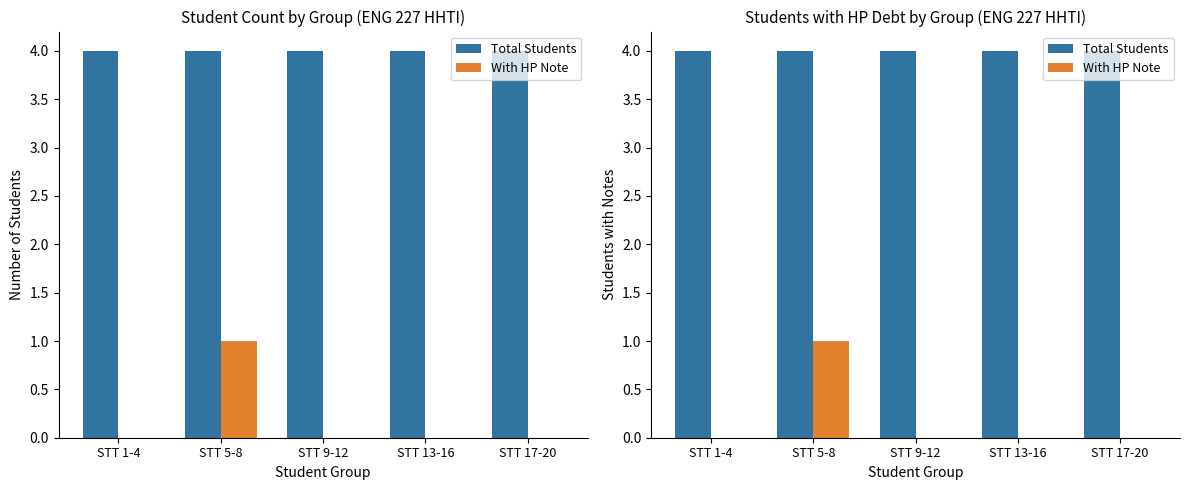

What is the label of the 5th bar from the right?

STT 1-4